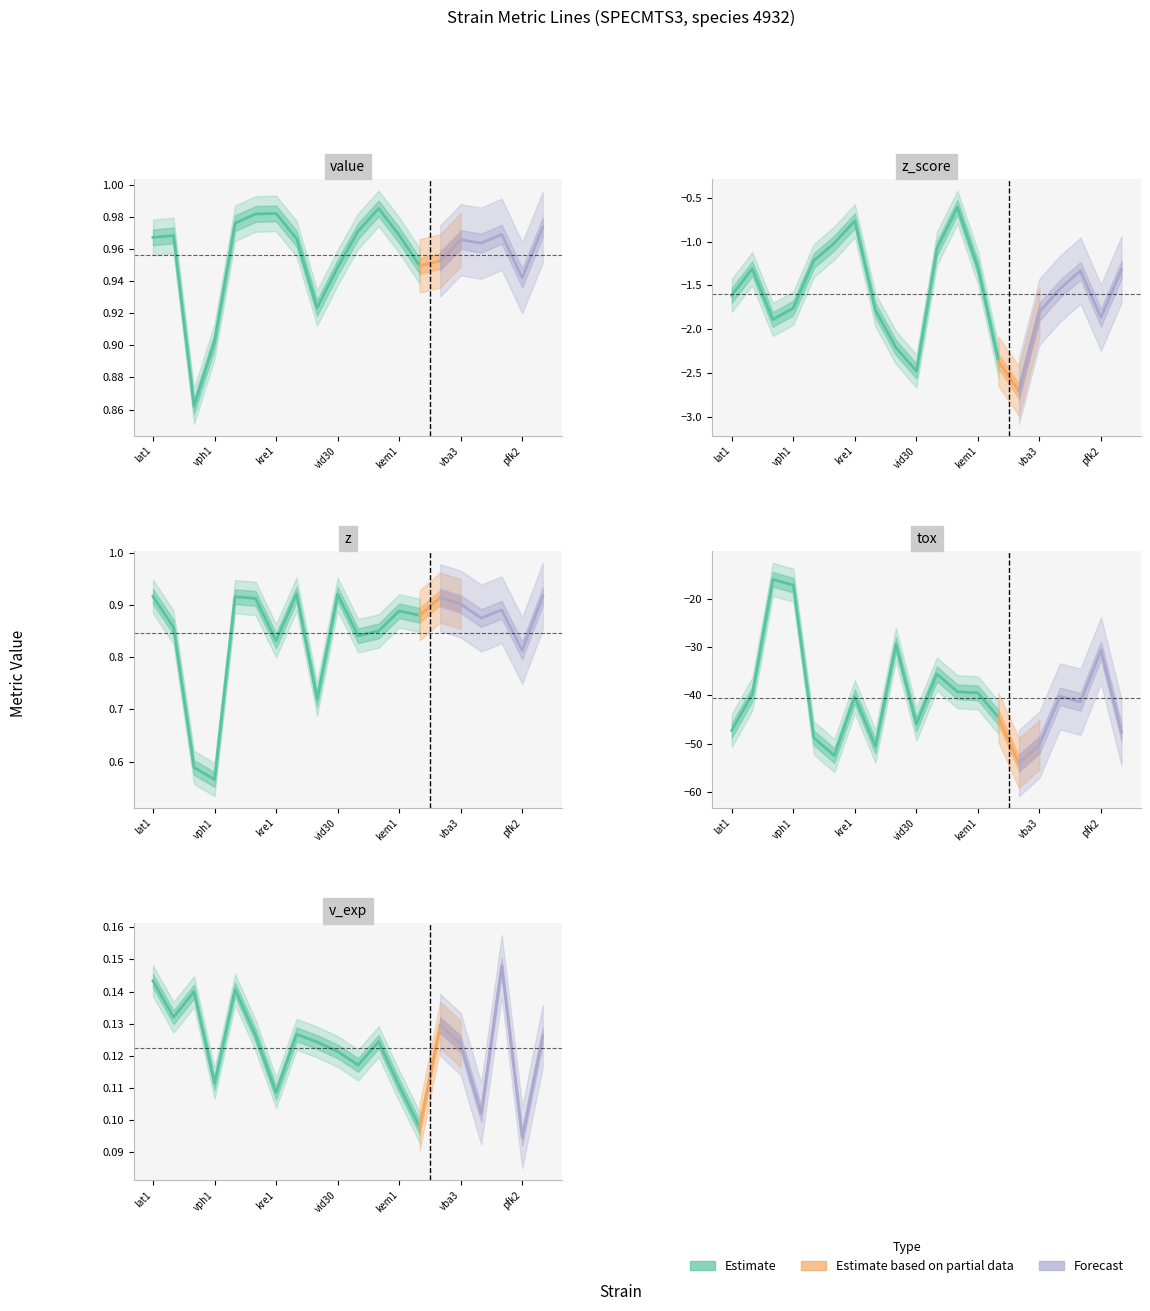

Where does the tox series first go above -40?

qcr8